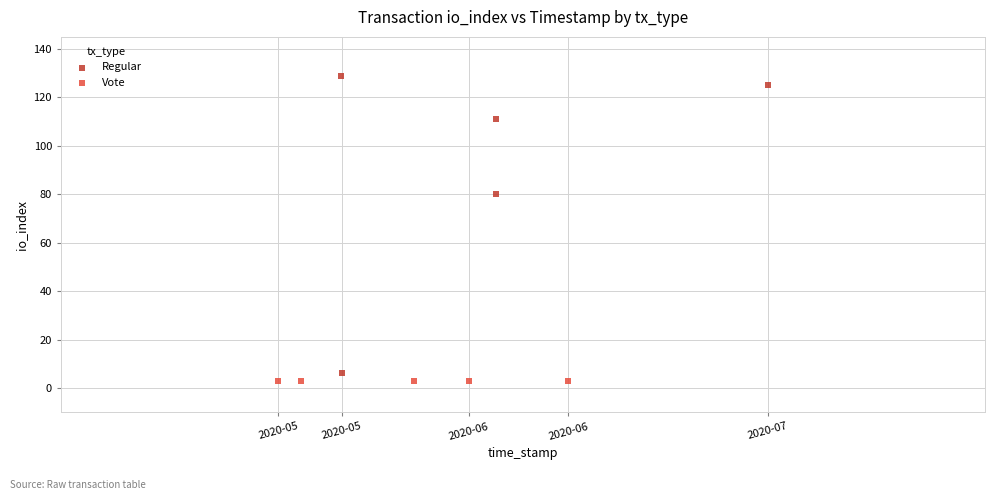

Which series reaches the maximum Y coordinate?

Regular